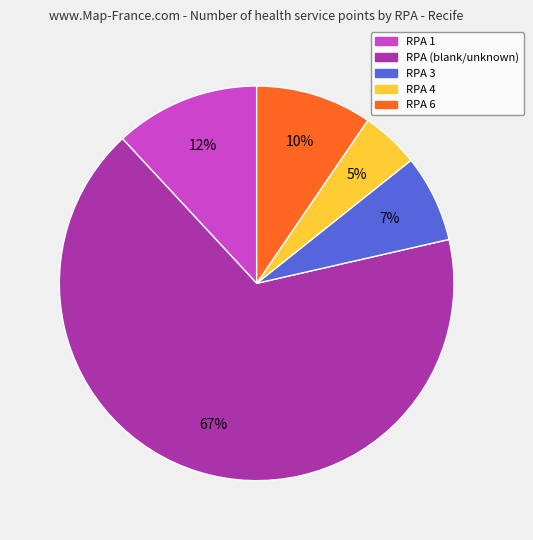

To the nearest percent, what is the average slice percentage?

20%